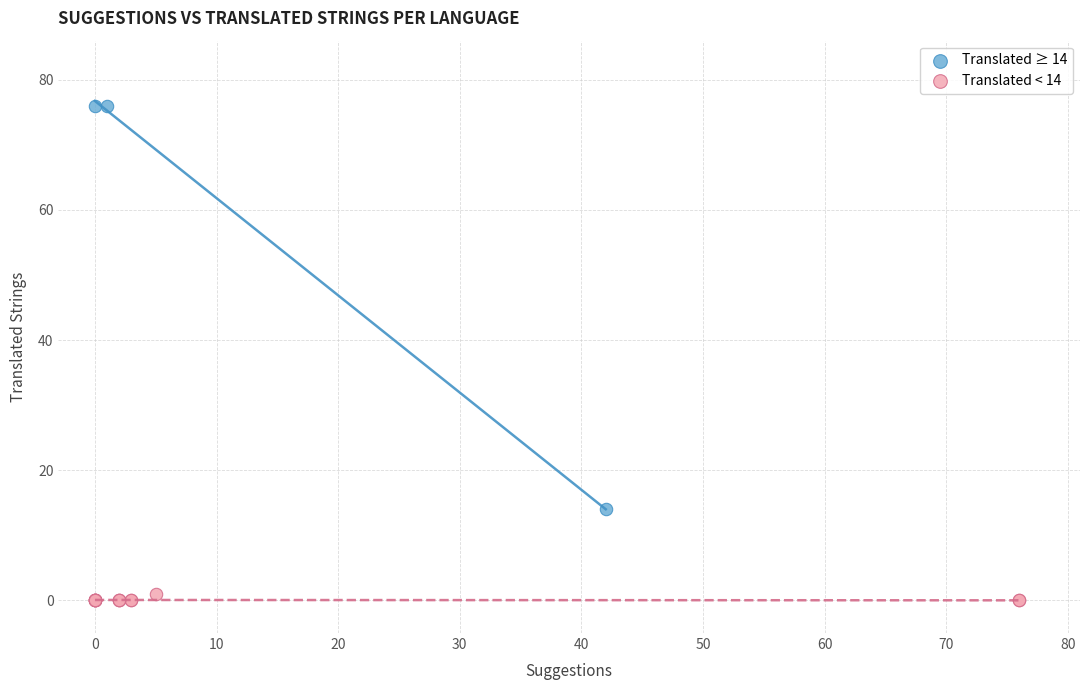

Which series reaches the minimum Y coordinate?

Translated < 14